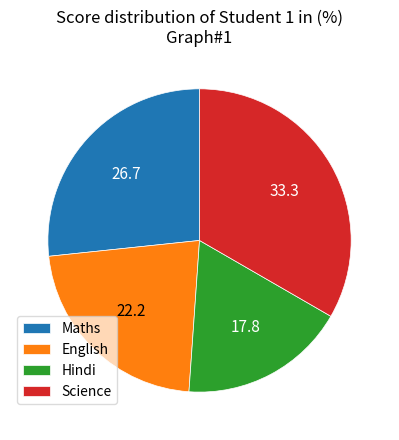

Is it true that Maths is 18% of the pie?

False